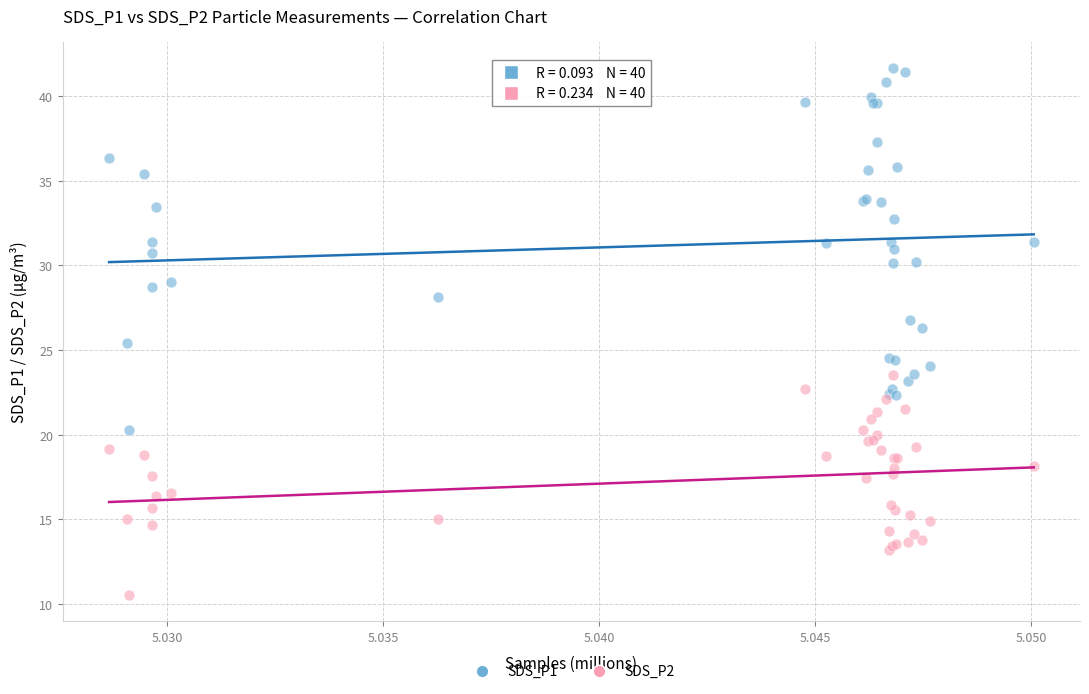

What are all the series names shown in the legend?

SDS_P1, SDS_P2